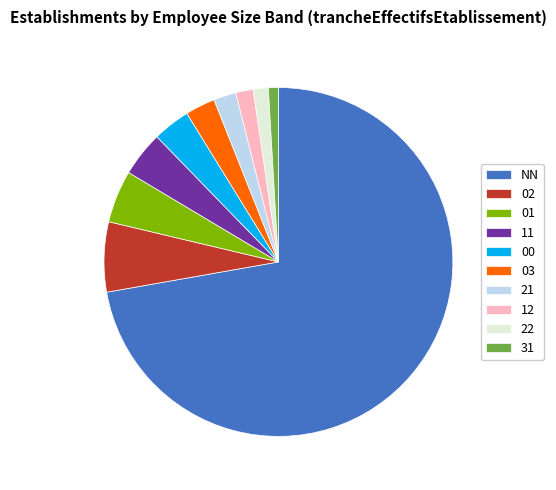

Approximately how many times larger is the value at 02 compared to 03?

2.3